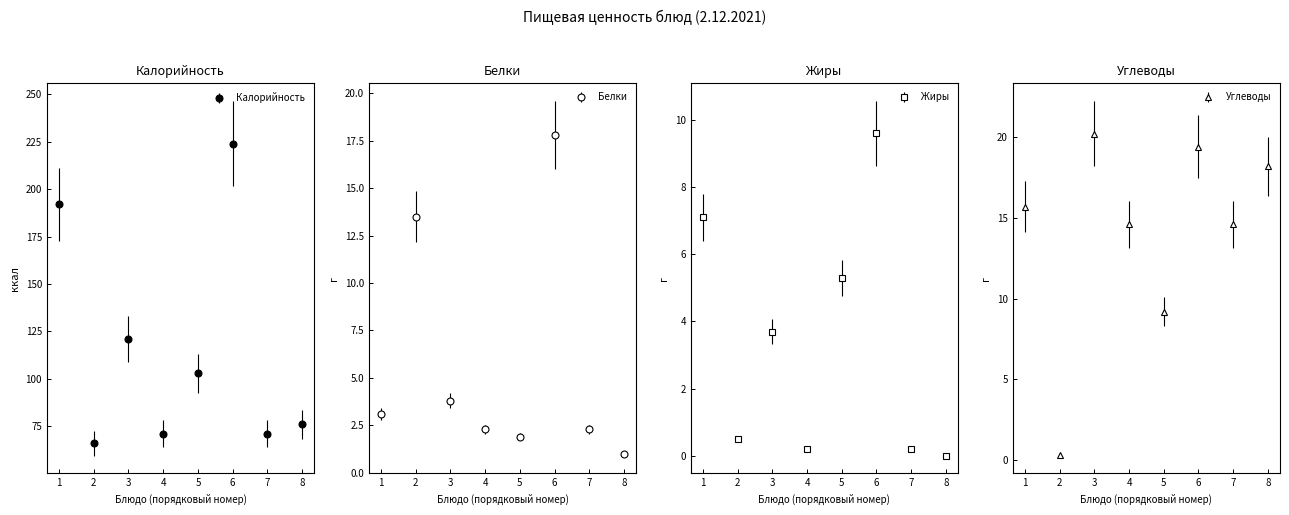

The value of Жиры at 6 is 12.6. True or false?

False